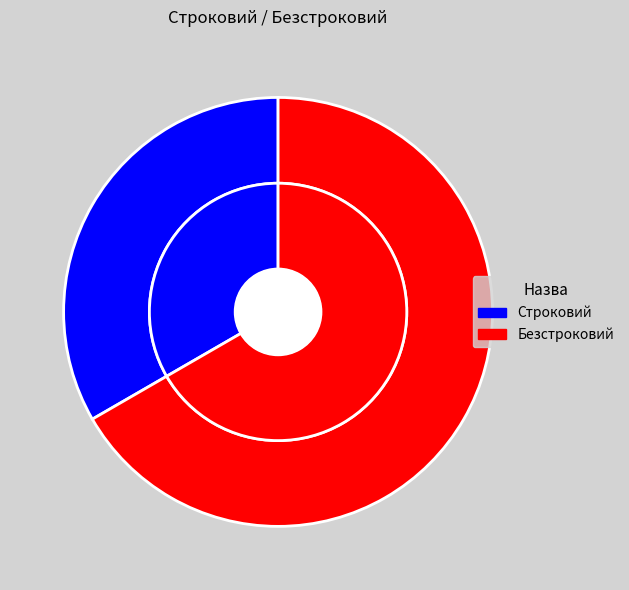

To the nearest percent, what is the difference between the Строковий and Безстроковий slice percentages?

33%